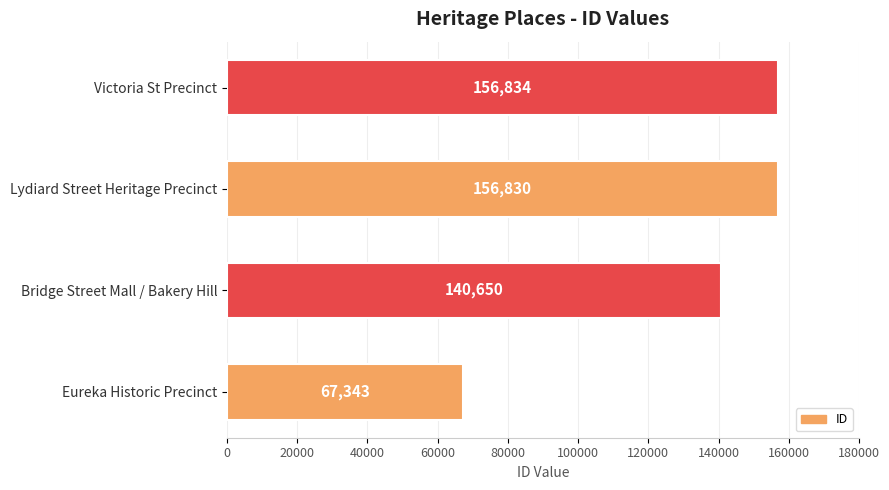

List the labels in order of value, largest first.

Victoria St Precinct, Lydiard Street Heritage Precinct, Bridge Street Mall / Bakery Hill, Eureka Historic Precinct